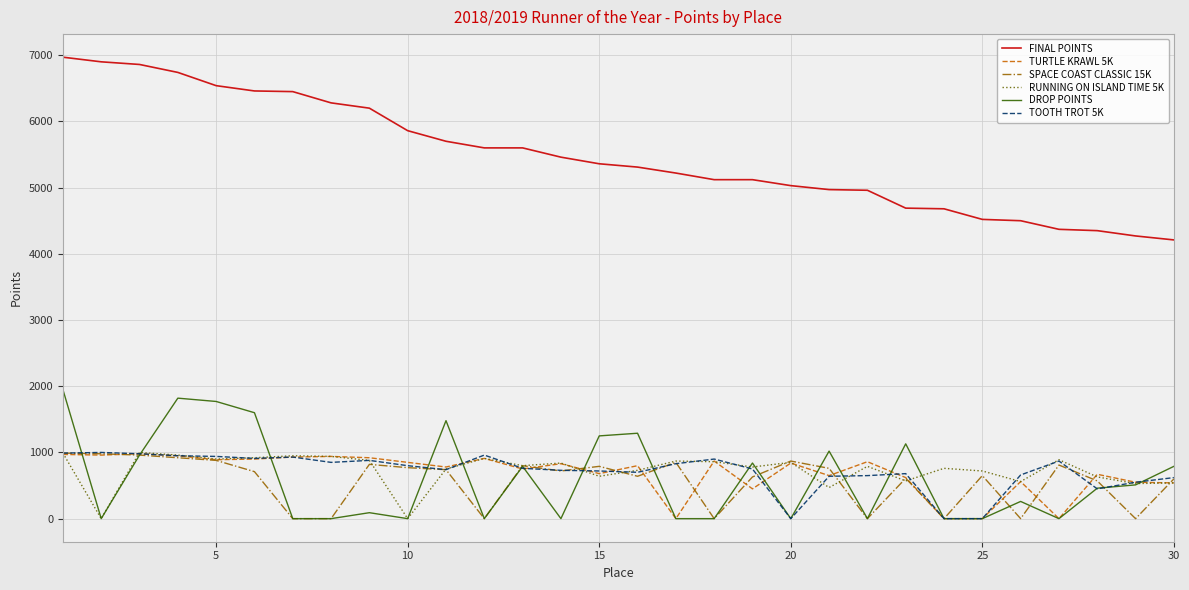

How many series are shown in this chart?

6